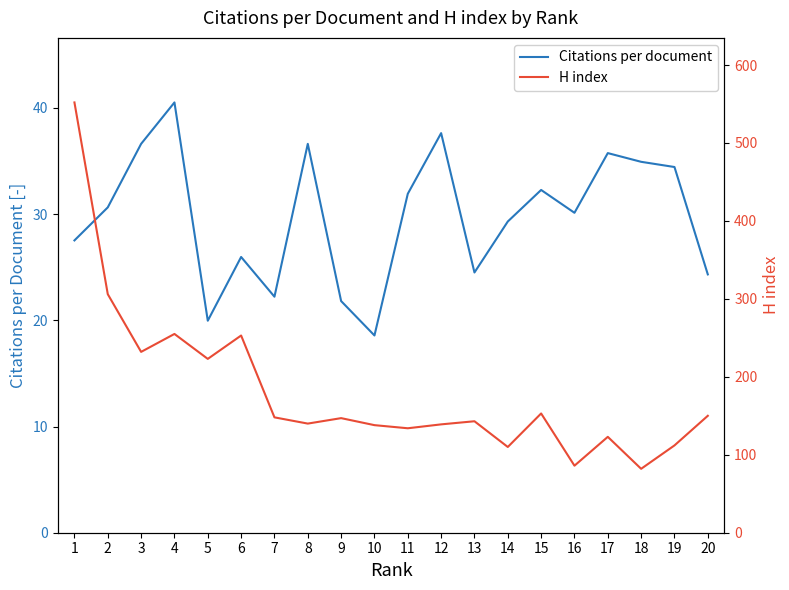

At how many categories does at least one series exceed 111?

17